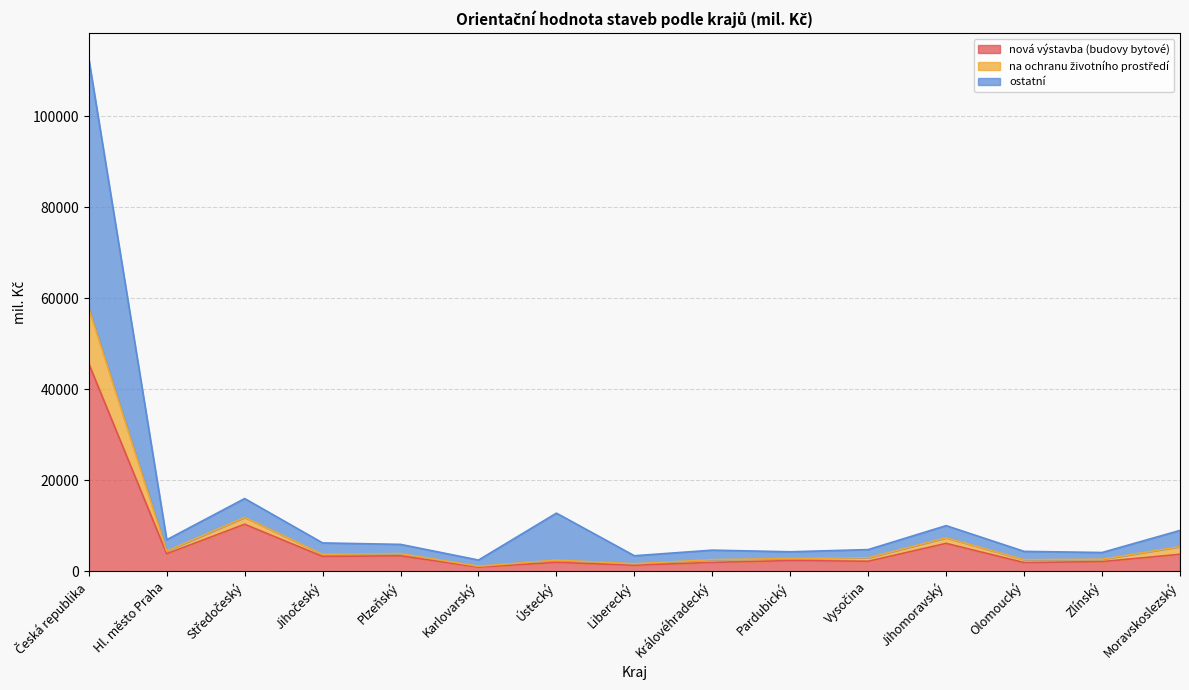

Rank the categories by na ochranu životního prostředí value from highest to lowest.

Česká republika, Středočeský, Ústecký, Jihomoravský, Moravskoslezský, Hl. město Praha, Jihočeský, Plzeňský, Vysočina, Královéhradecký, Olomoucký, Pardubický, Zlínský, Liberecký, Karlovarský